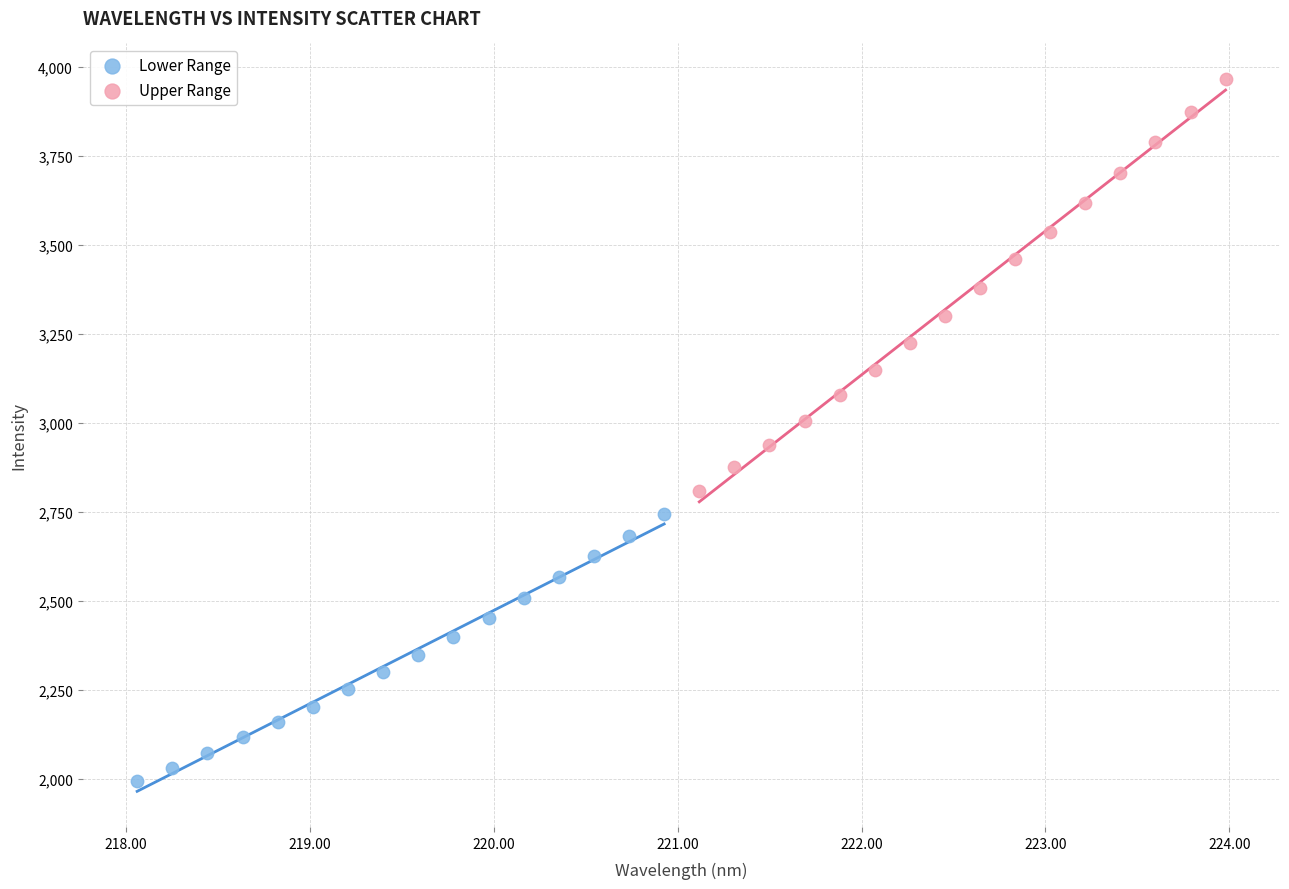

Which series contains the lowest Y value?

Lower Range